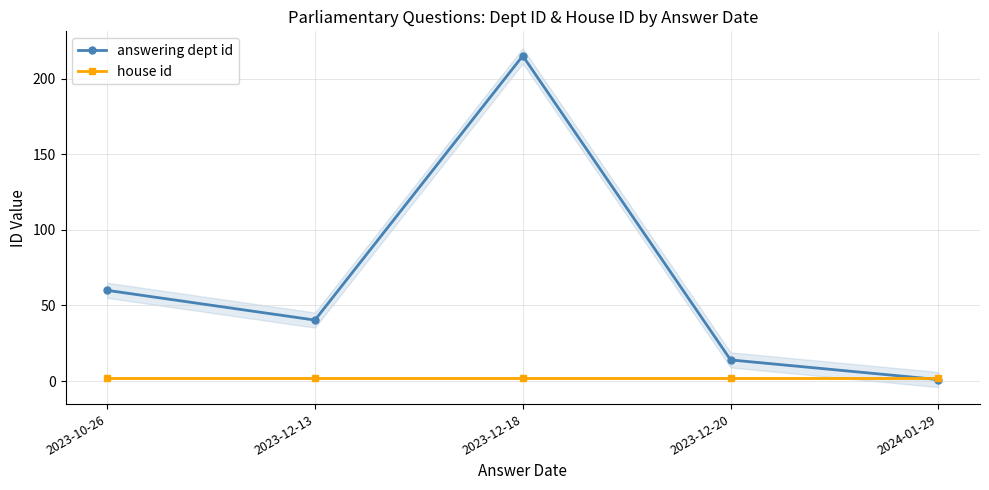

Is this an area chart (filled region under the line)?

No